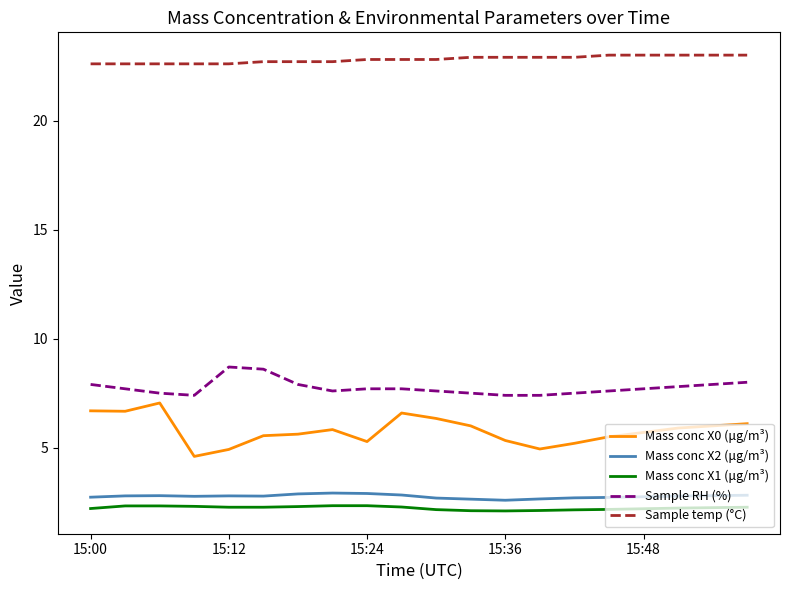

Which series has the largest range (max minus min)?

Mass conc X0 (μg/m³)